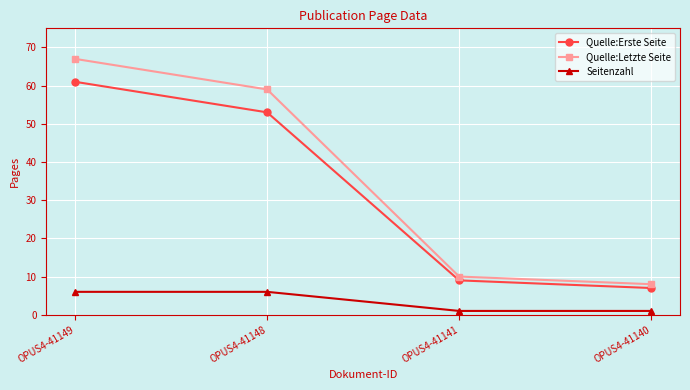

How many values in the Quelle:Erste Seite series are below 53?

2